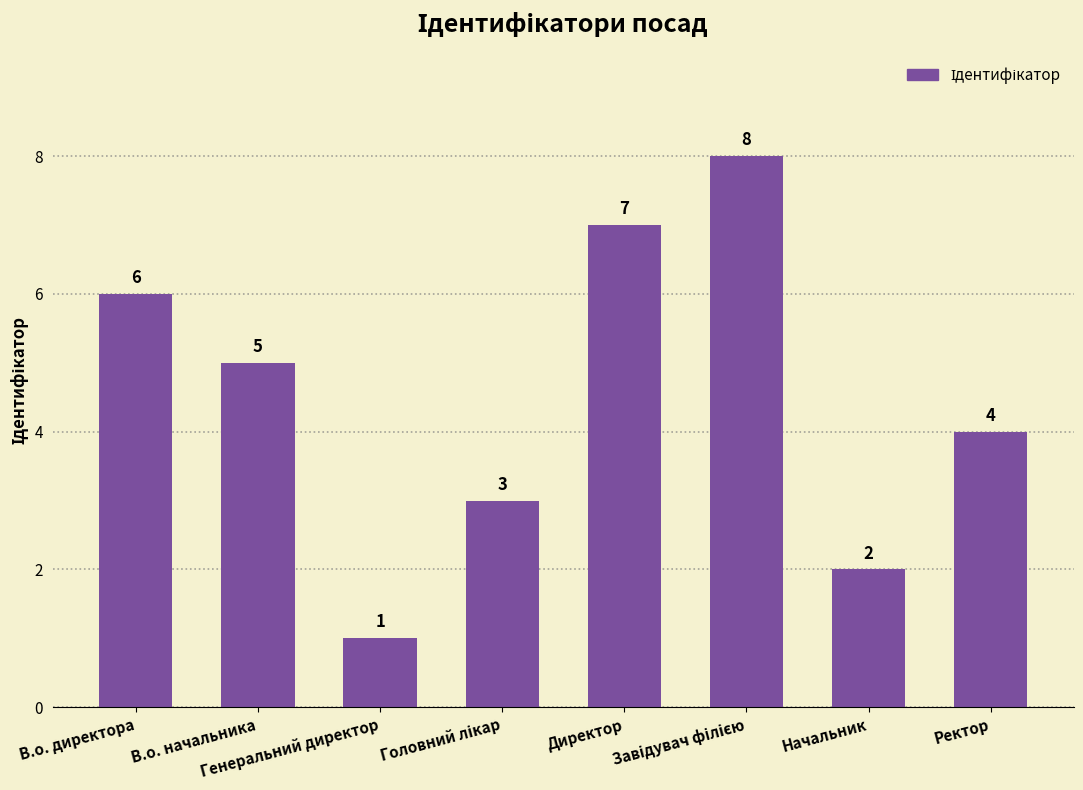

Is it true that the value at Ректор is 1?

False